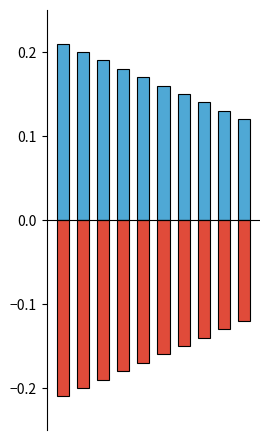

Where is featured nearest to the value 0?

9